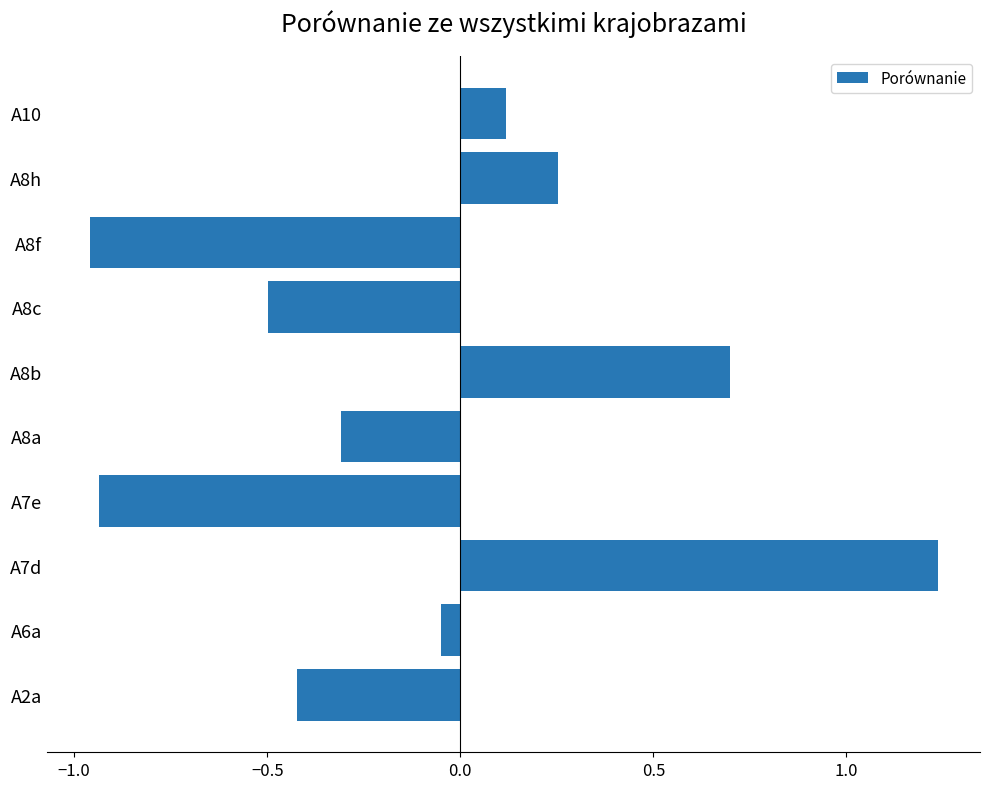

Are the bars grouped side by side (vs. stacked)?

No